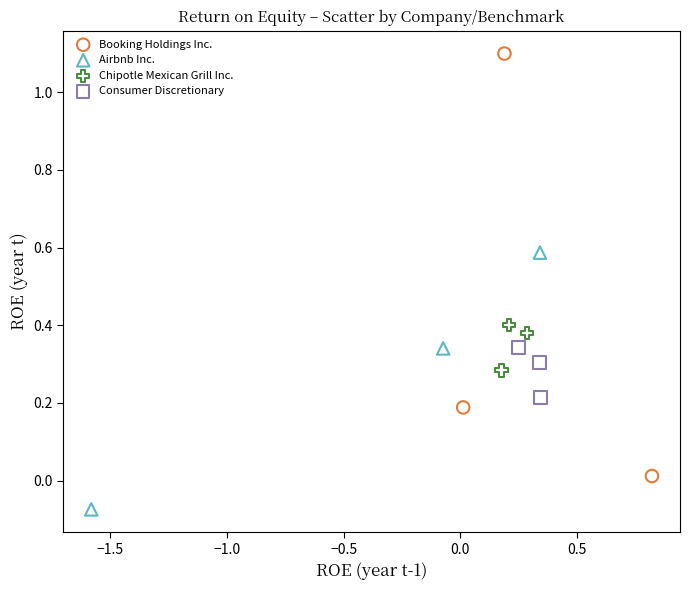

Which series contains the highest Y value?

Booking Holdings Inc.